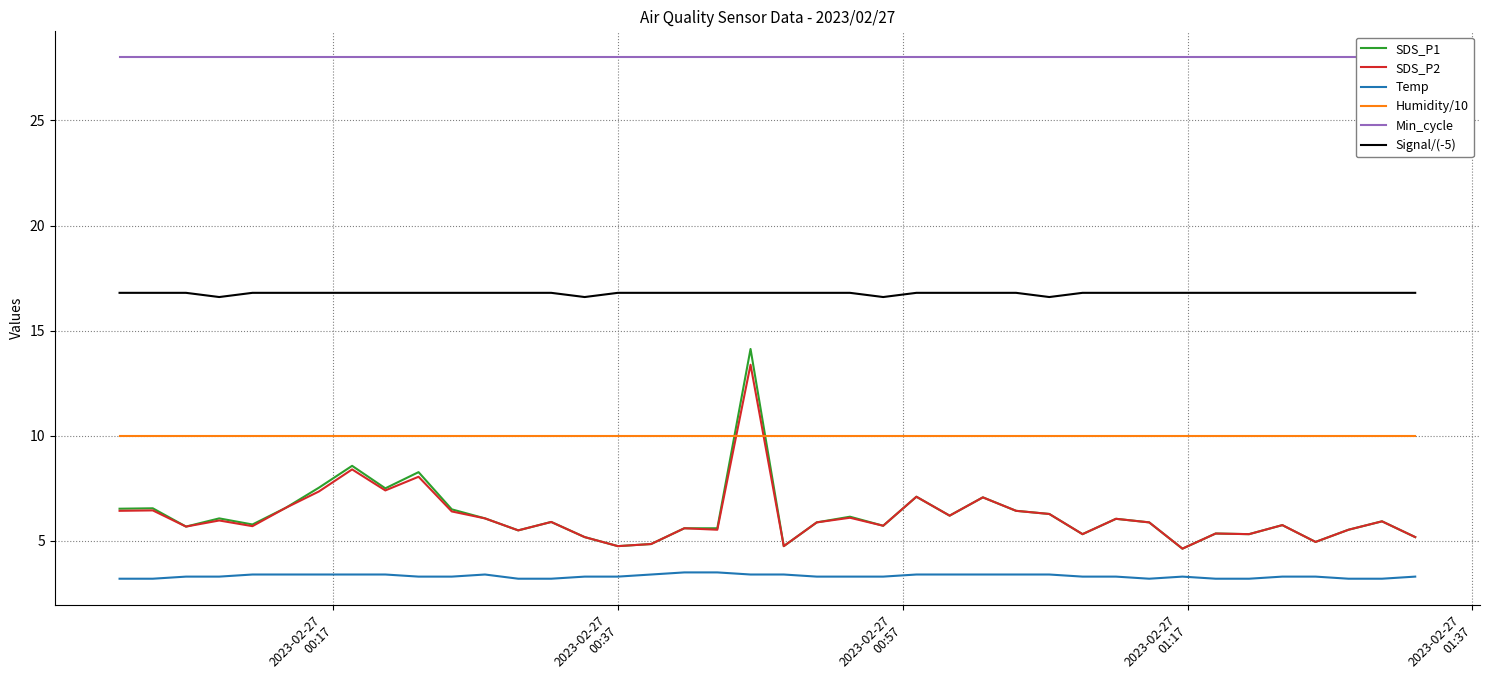

What is the minimum value for SDS_P2?

4.6